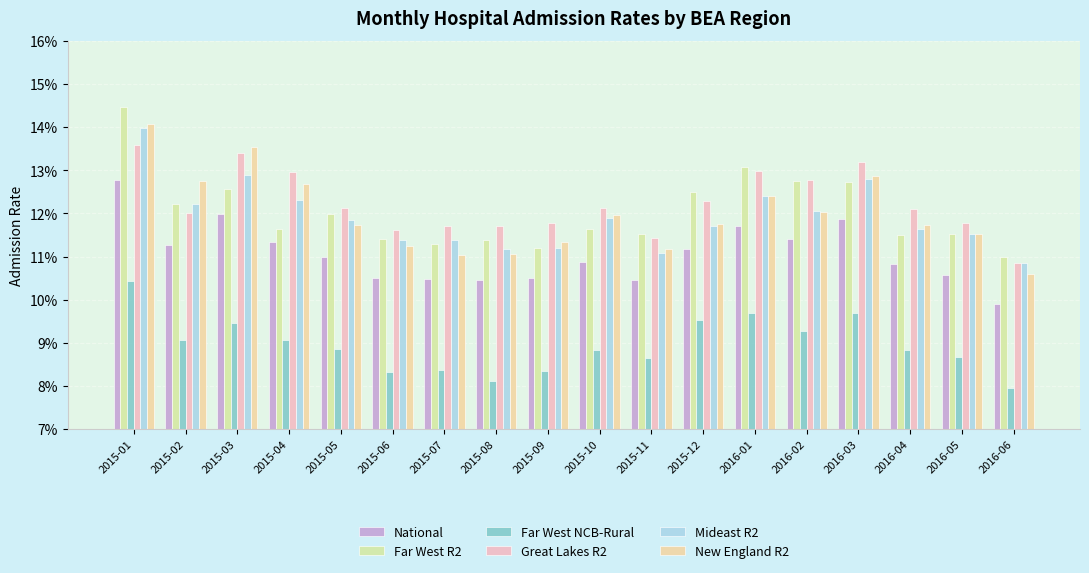

Between 2015-08 and 2016-04, which is larger?

2016-04